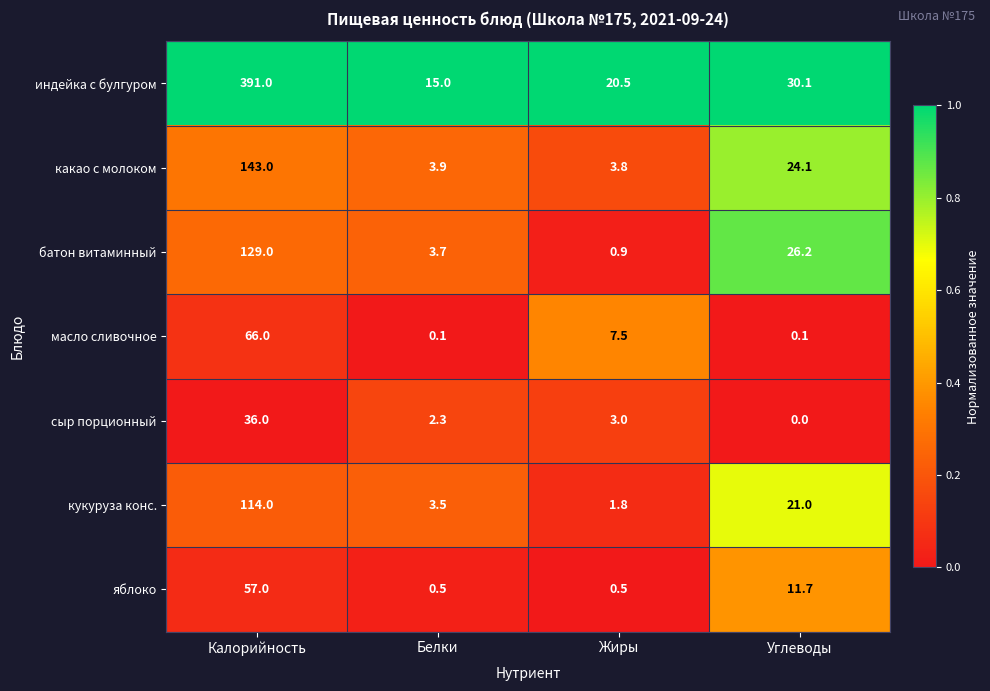

What is the maximum value for яблоко?

57.0